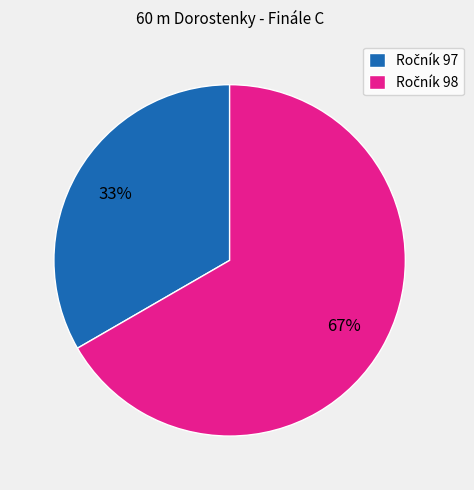

Does any single category account for the majority?

Yes